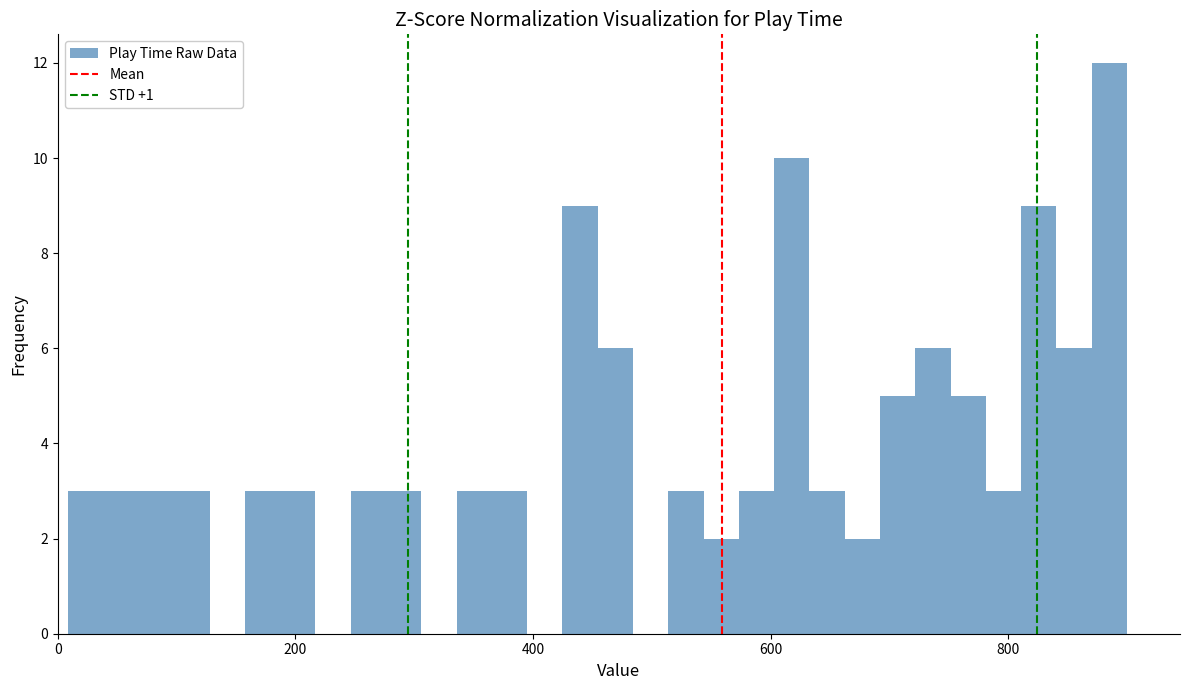

Around what value on the x-axis is the tallest bar? Give the approximate position of its centre, as read against the axis.

880